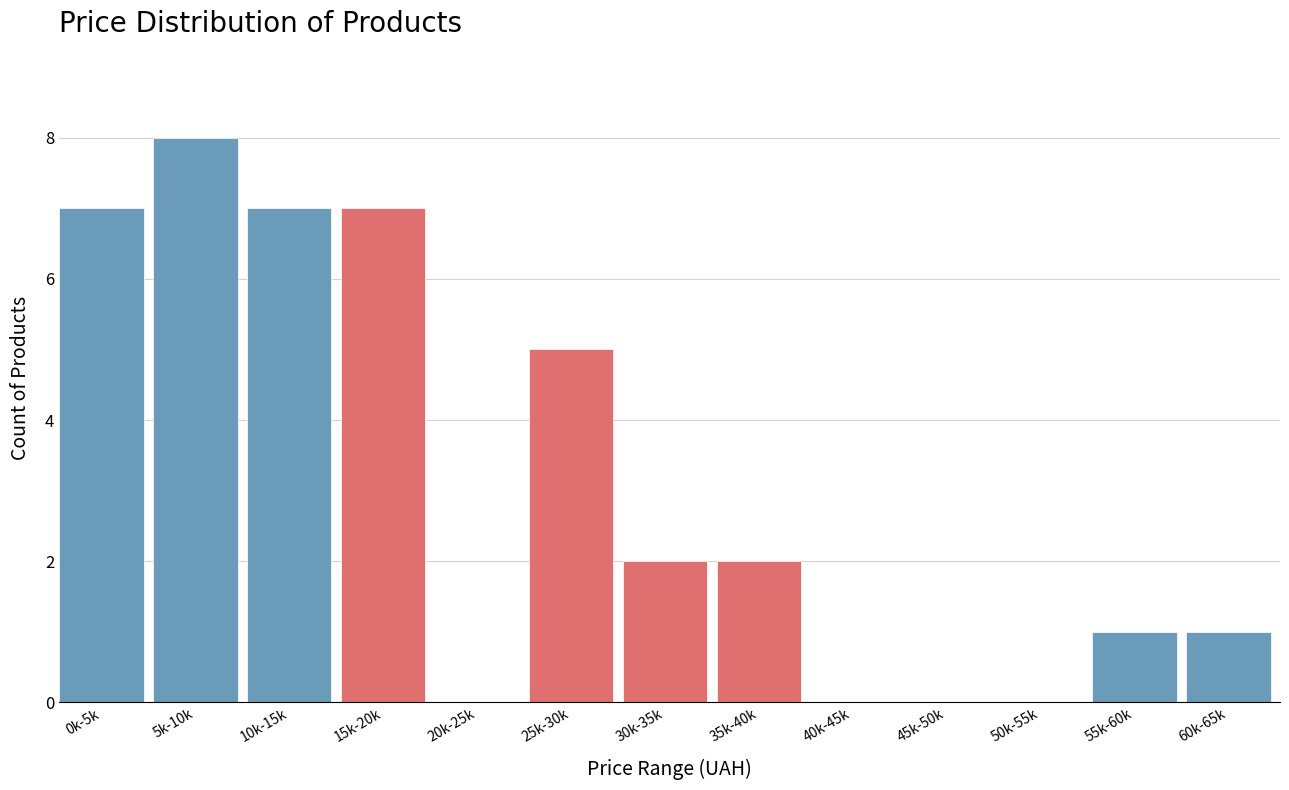

Reading left to right, extract all data points from this chart.

0k-5k=7	5k-10k=8	10k-15k=7	15k-20k=7	20k-25k=0	25k-30k=5	30k-35k=2	35k-40k=2	40k-45k=0	45k-50k=0	50k-55k=0	55k-60k=1	60k-65k=1